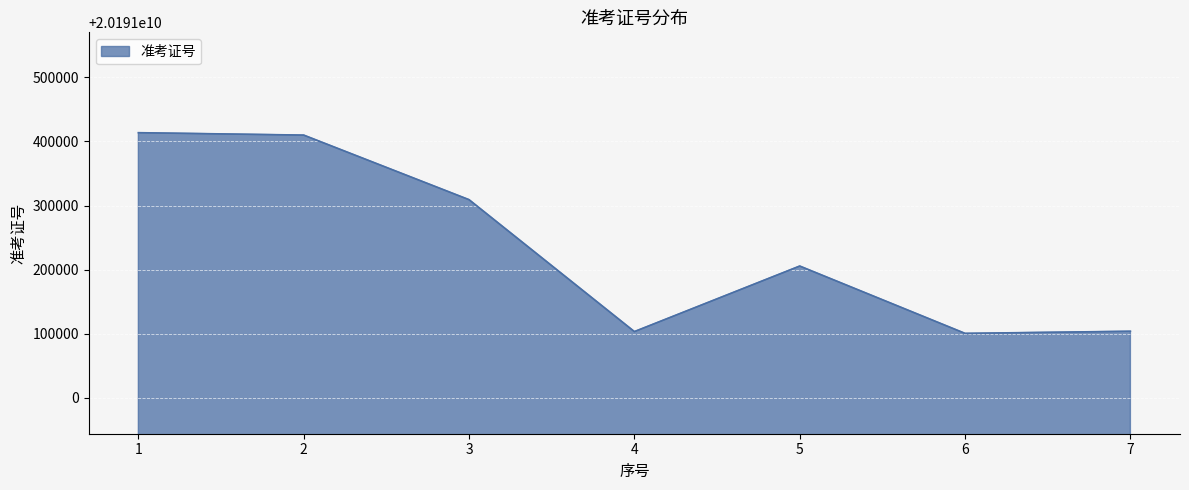

Approximately how many times larger is the value at 6 compared to 2?

1.0